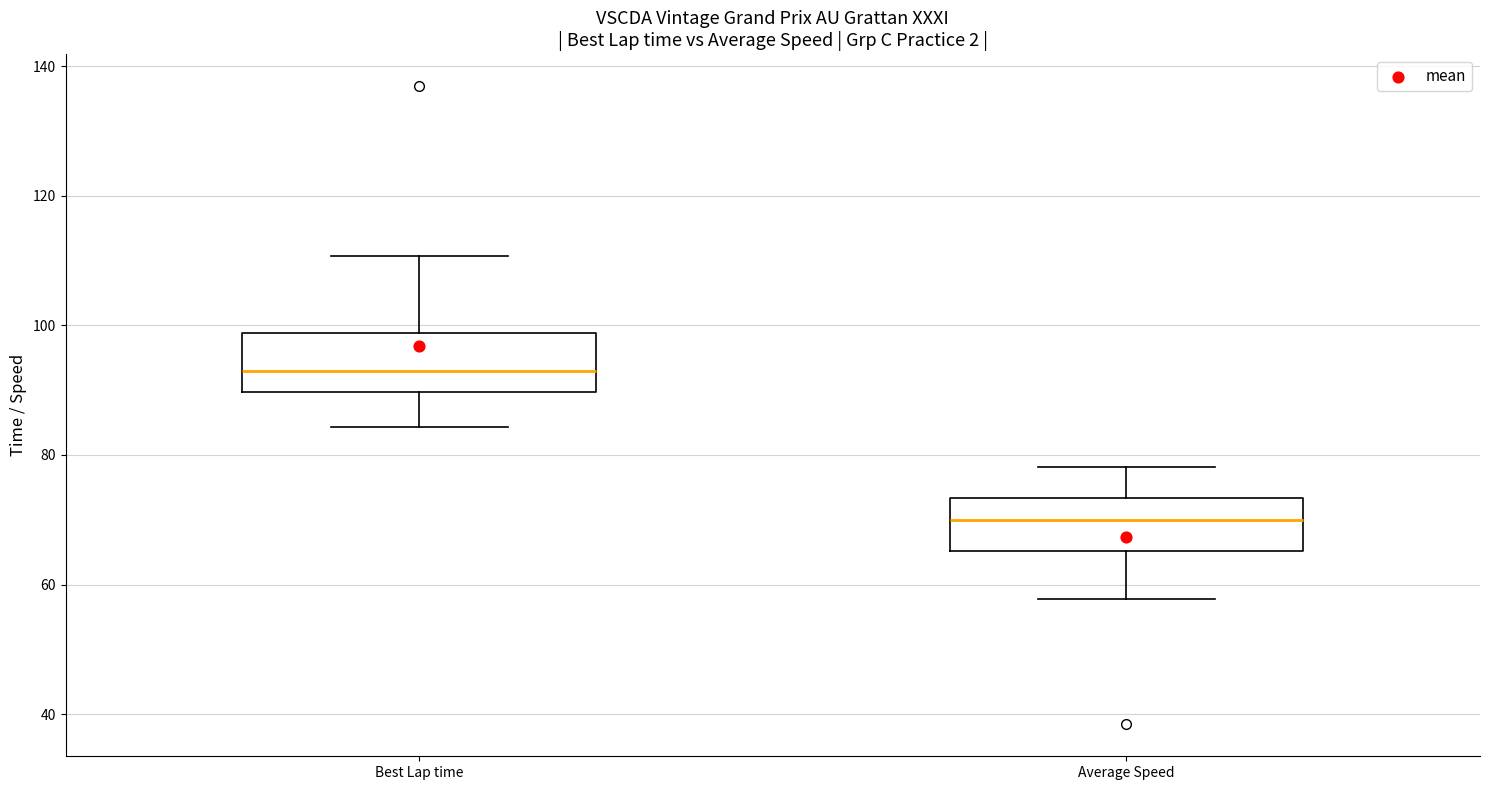

Where is the upper edge of the box for Average Speed on the y-axis? The values are not printed on the chart, so give them approximately, as read against the axis.

74